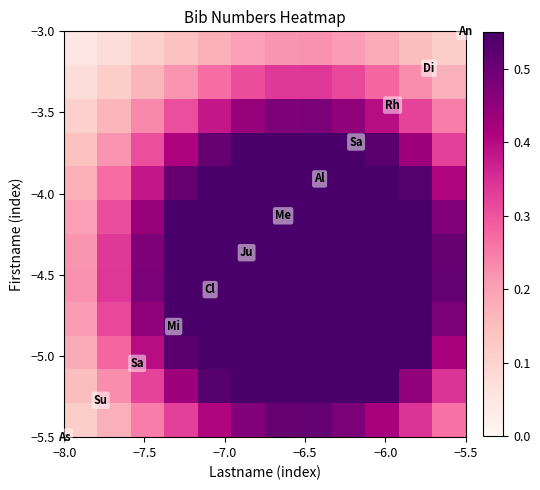

How many data points does each series have?

12